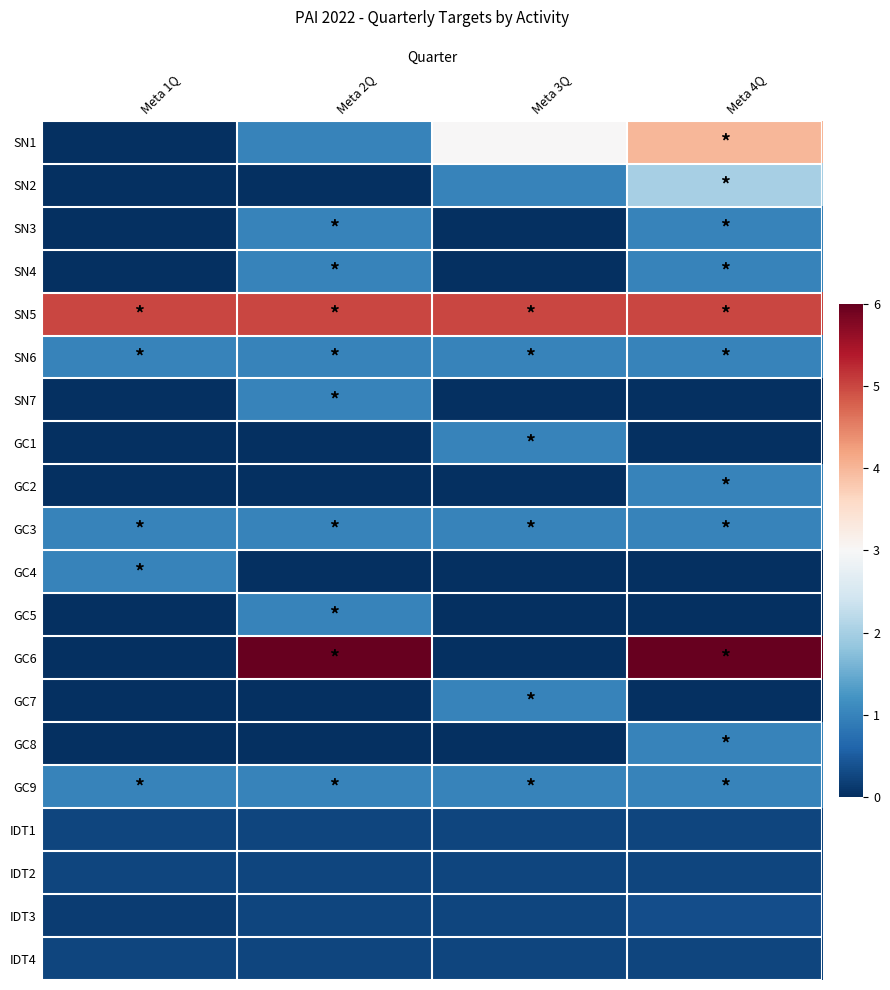

Which label corresponds to the smallest value in the chart?

Meta 1Q